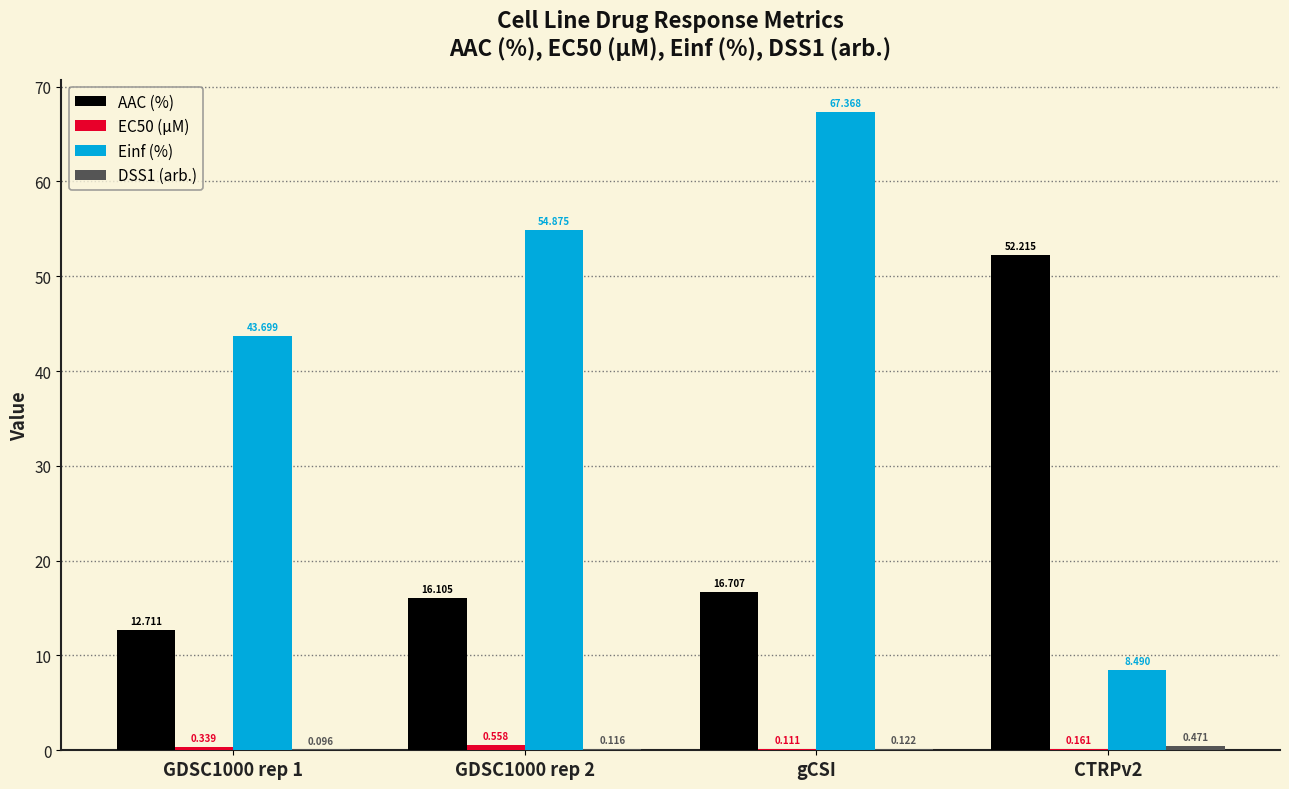

At which category is the sum across all series the highest?

gCSI